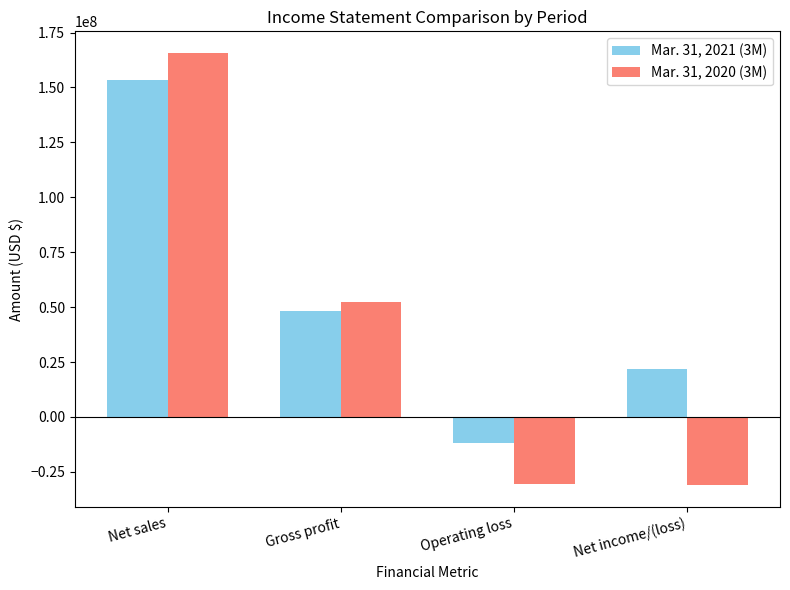

How many distinct data groups are displayed?

2